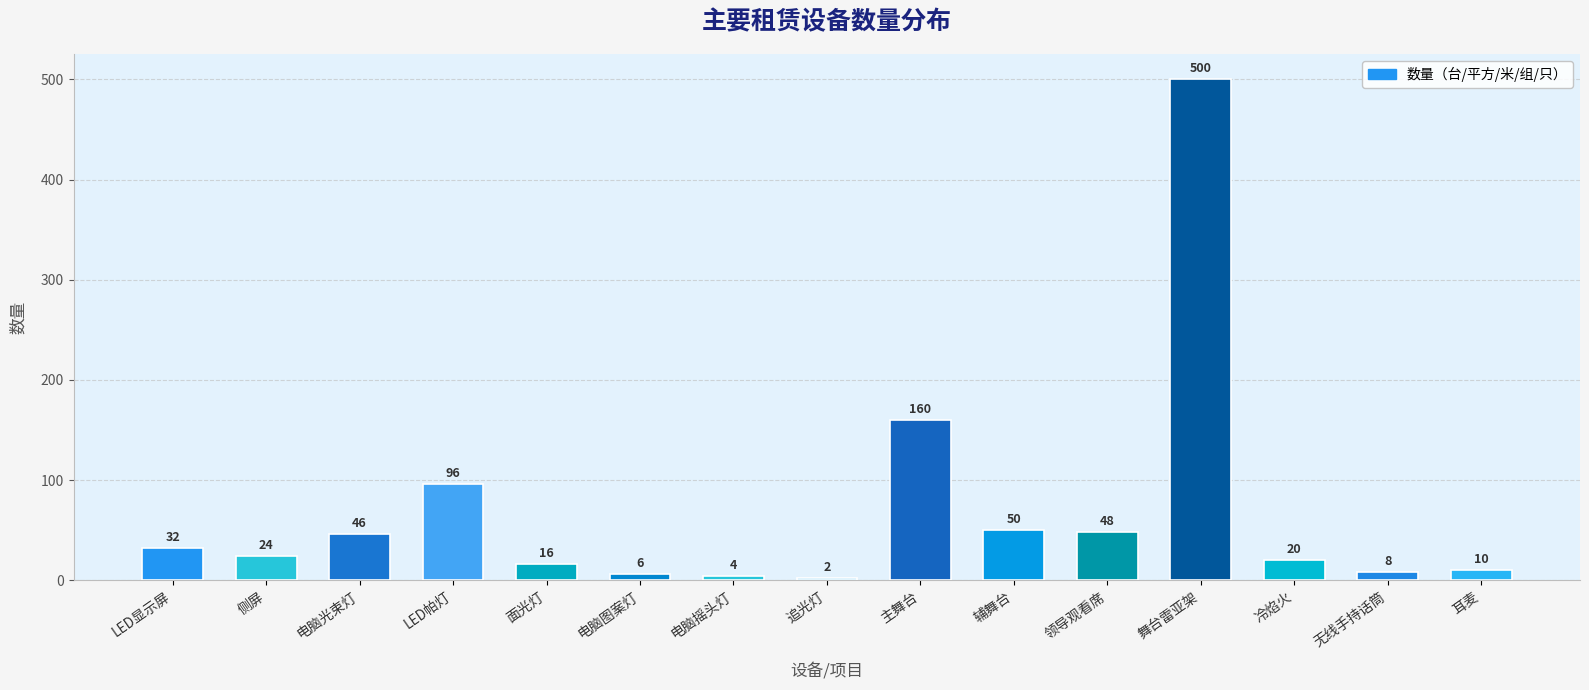

What is the change in value from 电脑摇头灯 to 耳麦?

+6